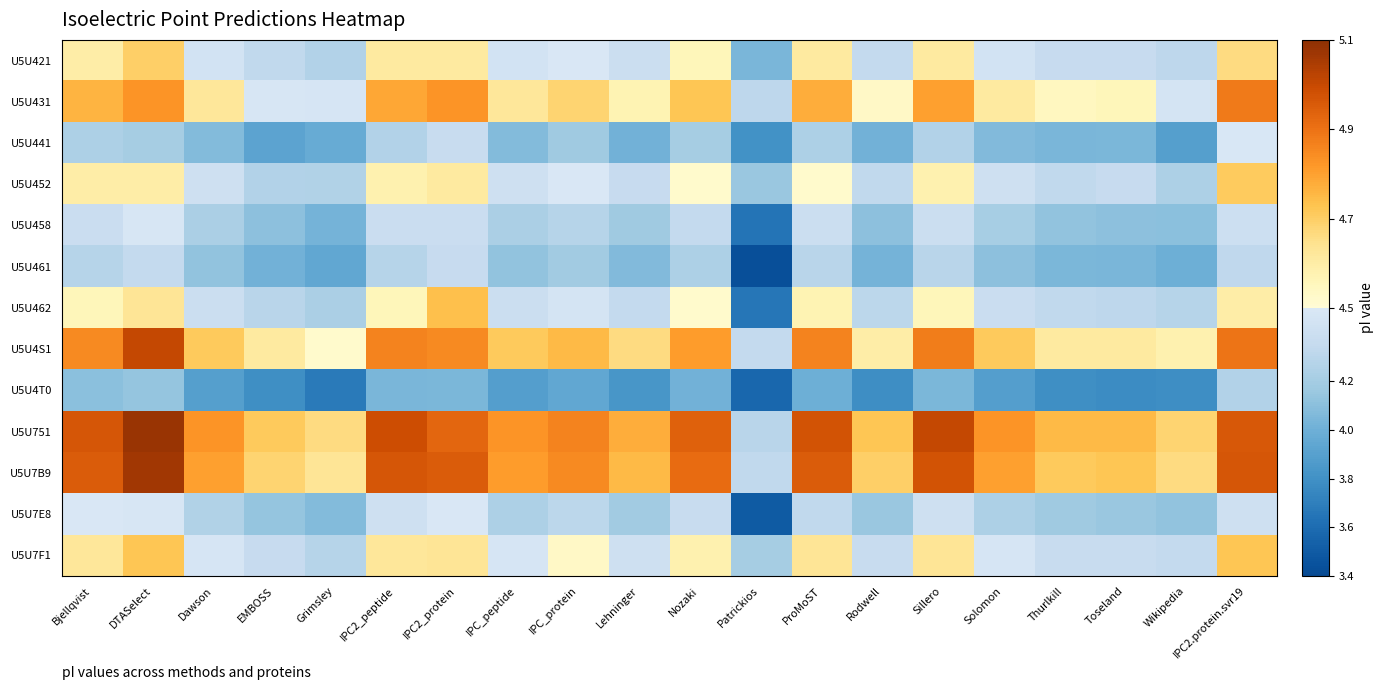

Which series changed the most between EMBOSS and Patrickios?

U5U7E8